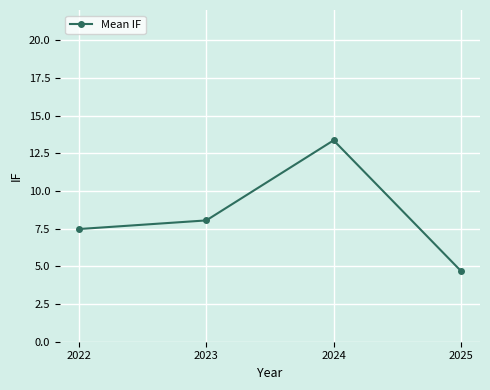

What is the change in value from 2024 to 2025?

-8.7